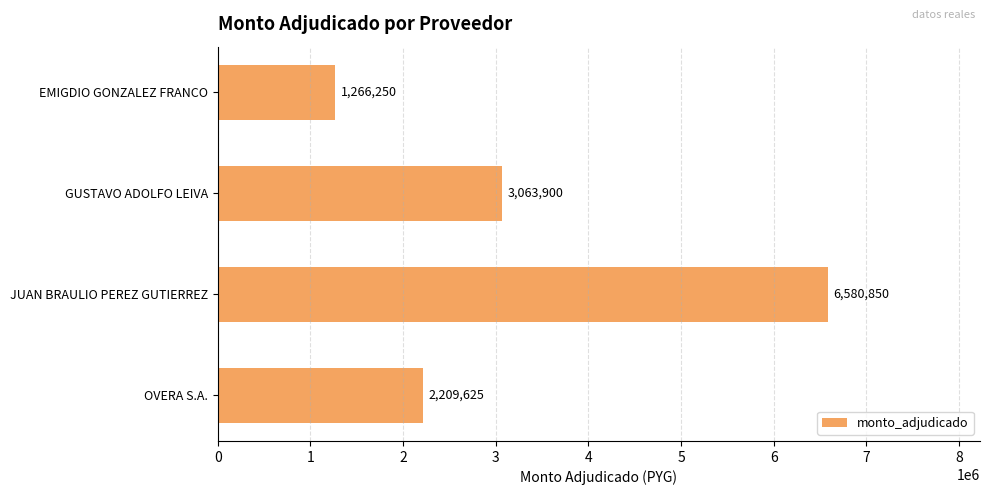

Approximately how many times larger is the value at JUAN BRAULIO PEREZ GUTIERREZ compared to GUSTAVO ADOLFO LEIVA?

2.1